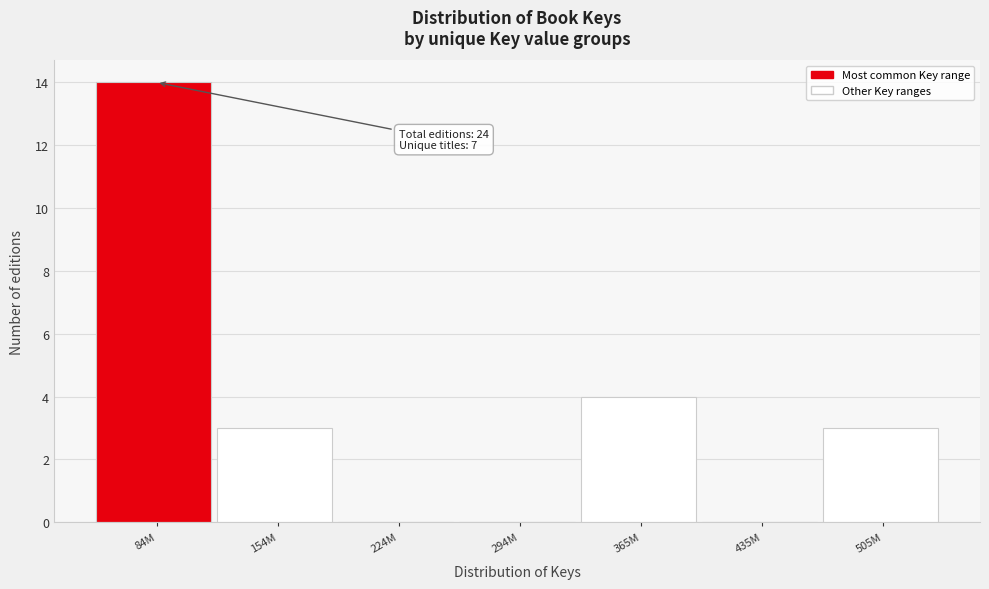

Reading left to right, list all the values displayed in this chart.

84M=14	154M=3	224M=0	294M=0	365M=4	435M=0	505M=3